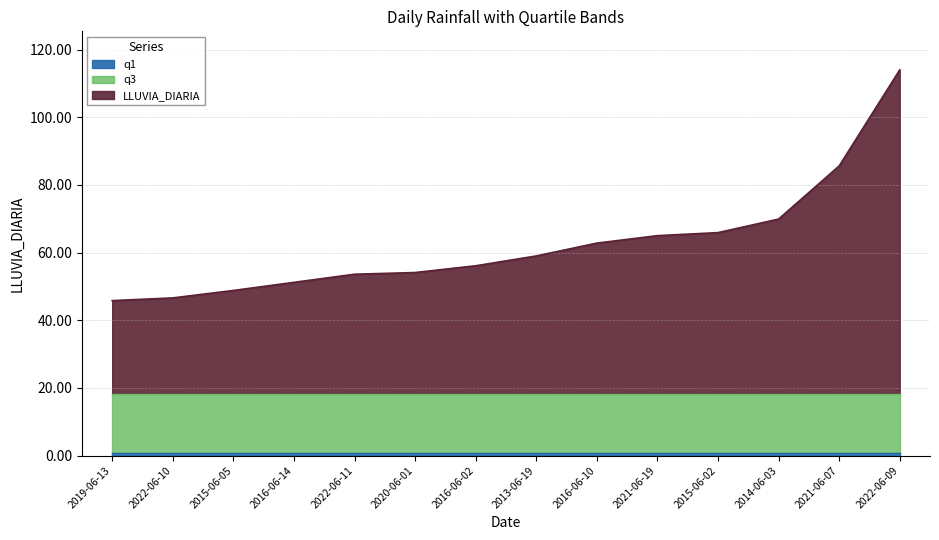

Does the chart have visible grid lines?

Yes